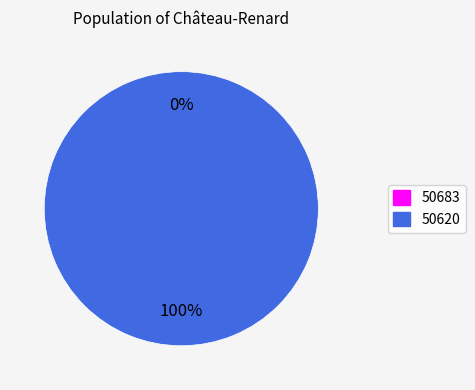

What is the smallest slice in the pie chart?

50683